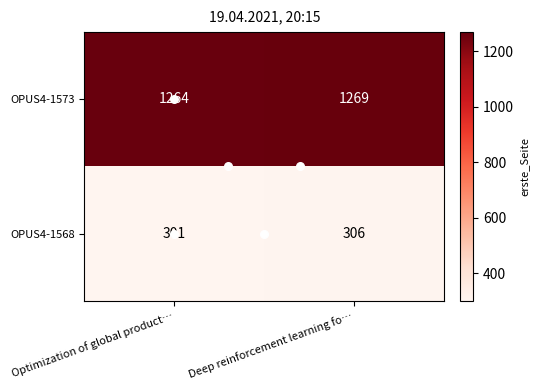

The value of OPUS4-1573 at Deep reinforcement learning fo… is 1748. True or false?

False